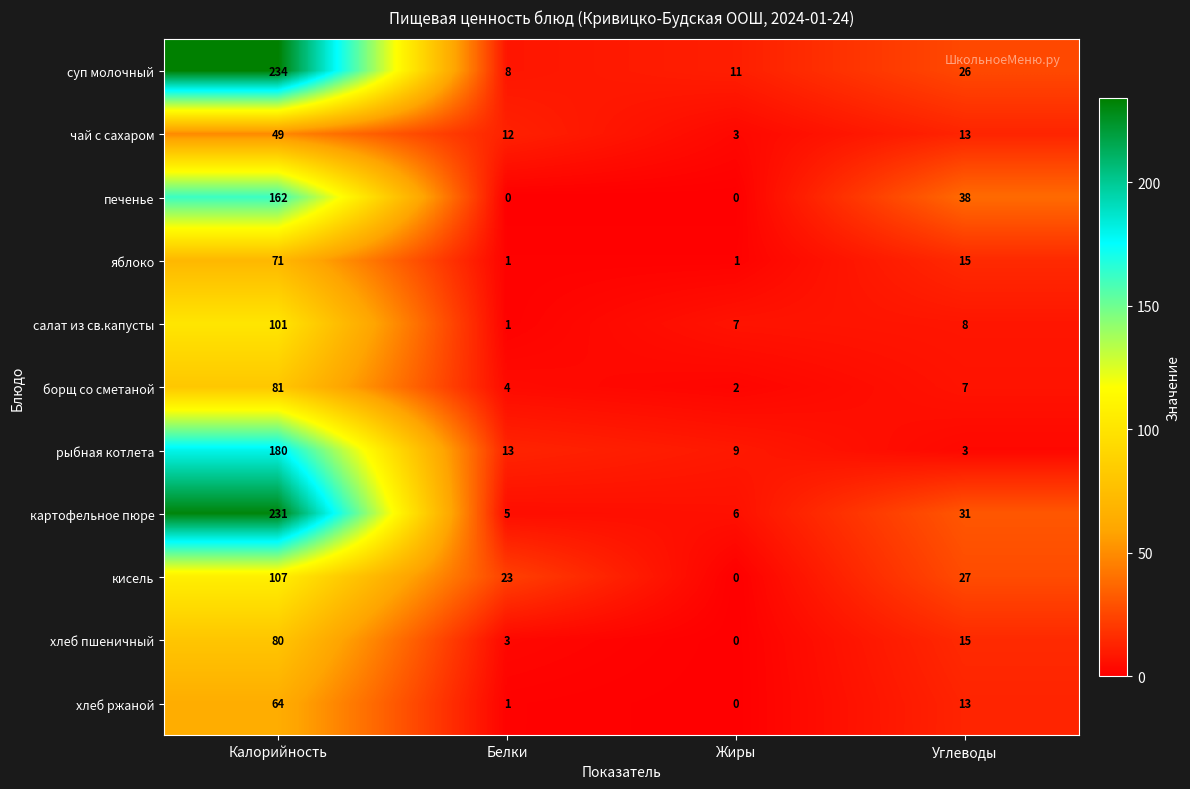

Rank the series by their maximum value, from lowest to highest.

чай с сахаром, хлеб ржаной, яблоко, хлеб пшеничный, борщ со сметаной, салат из св.капусты, кисель, печенье, рыбная котлета, картофельное пюре, суп молочный